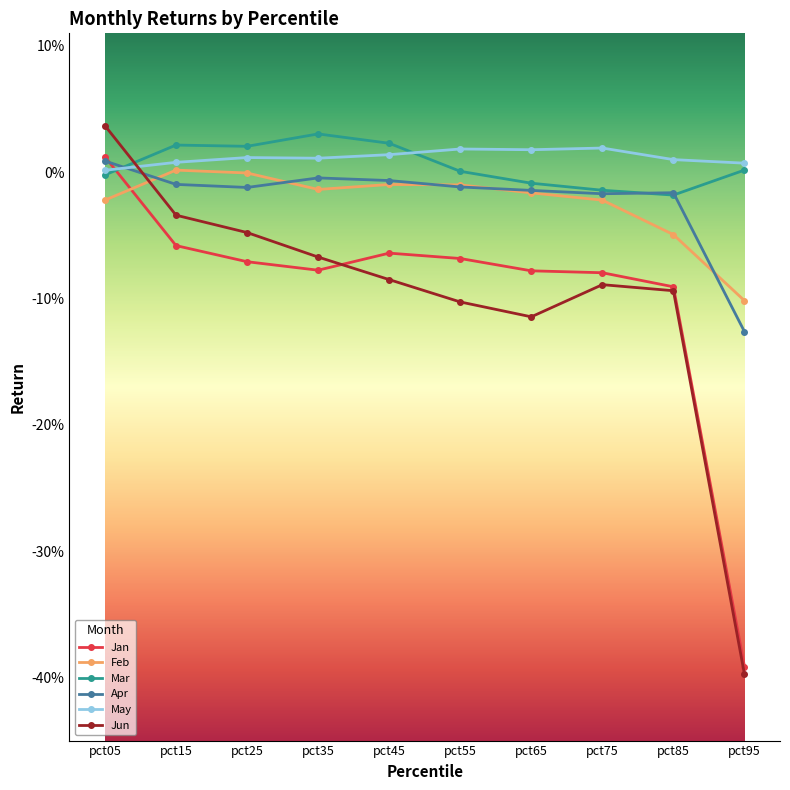

Which label corresponds to the smallest value in the chart?

pct95